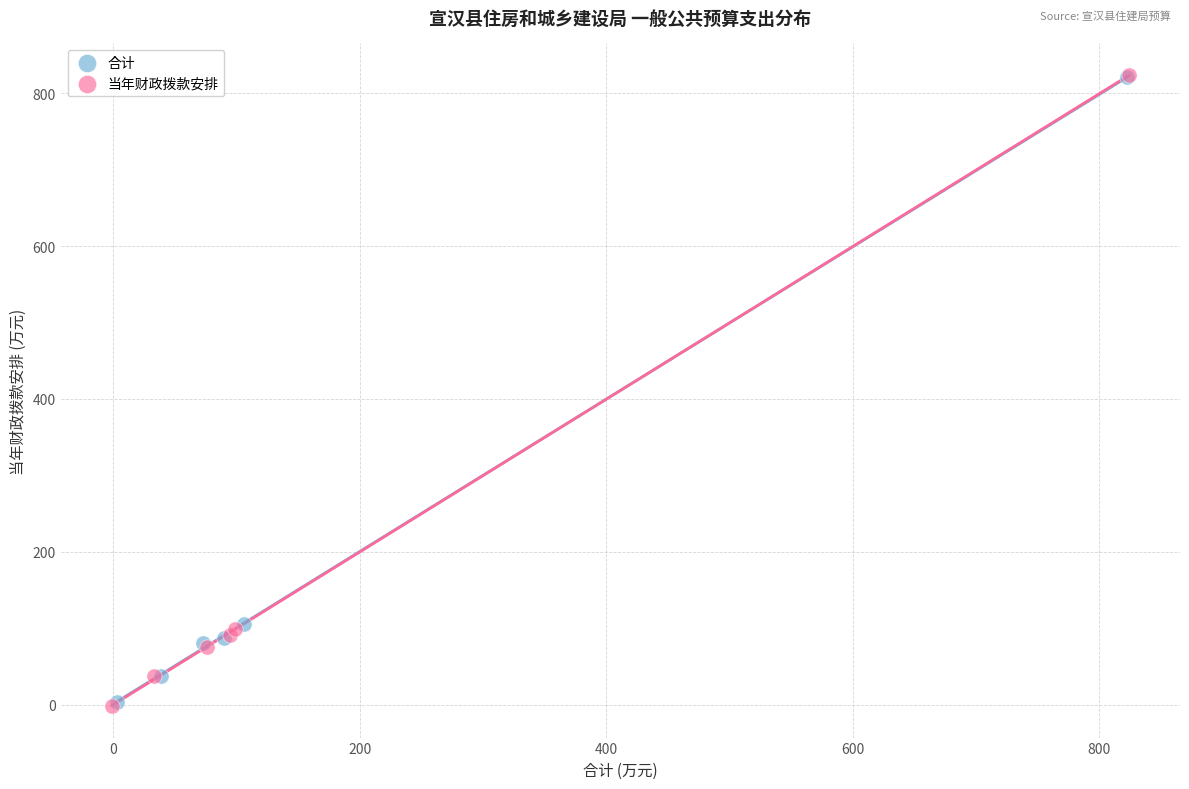

Which series has the largest Y range (max minus min)?

当年财政拨款安排